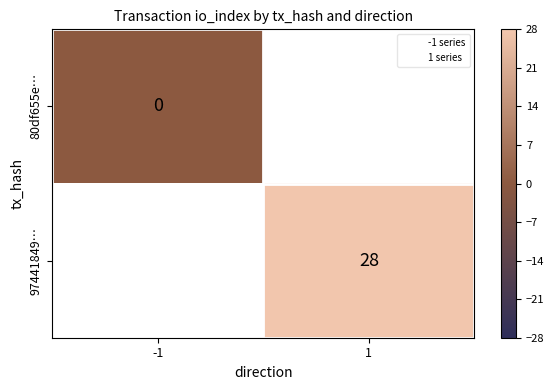

Where is 80df655e… nearest to the value 0?

-1